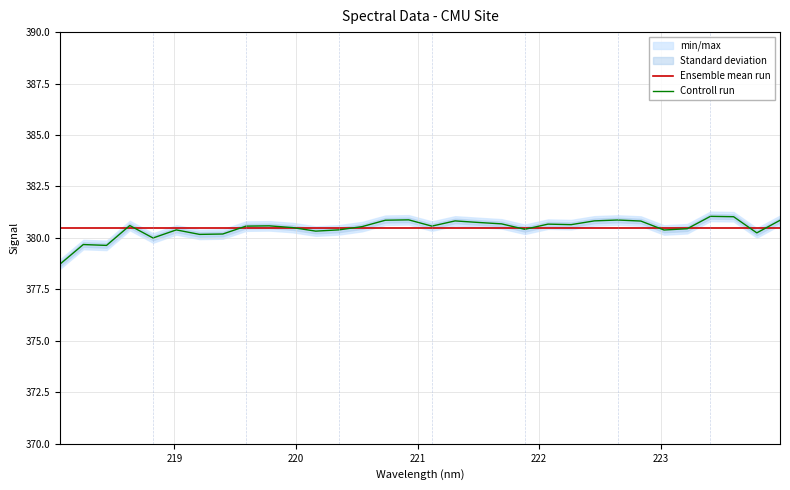

What is the highest value of the Controll run series?

381.1